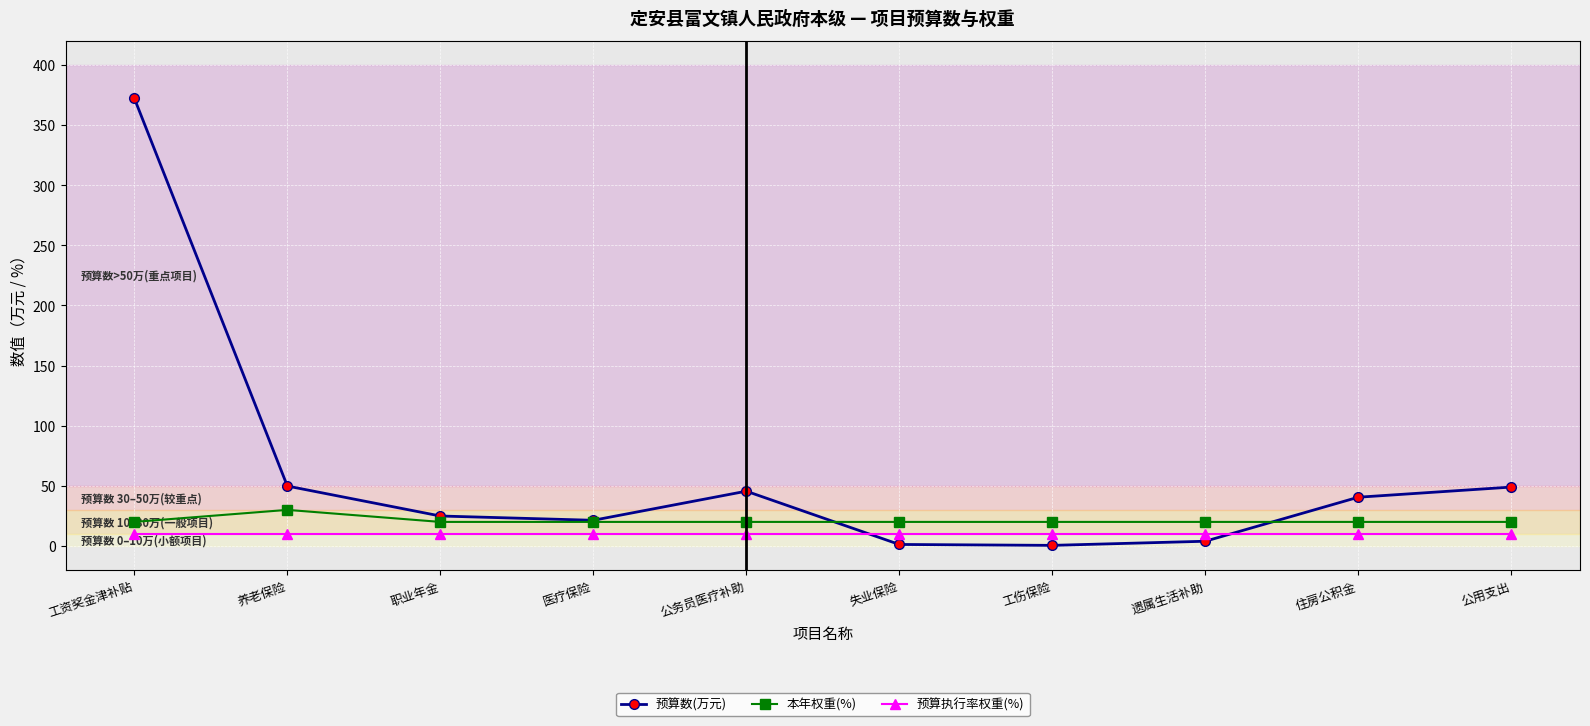

What is the minimum value shown in the chart?

0.5